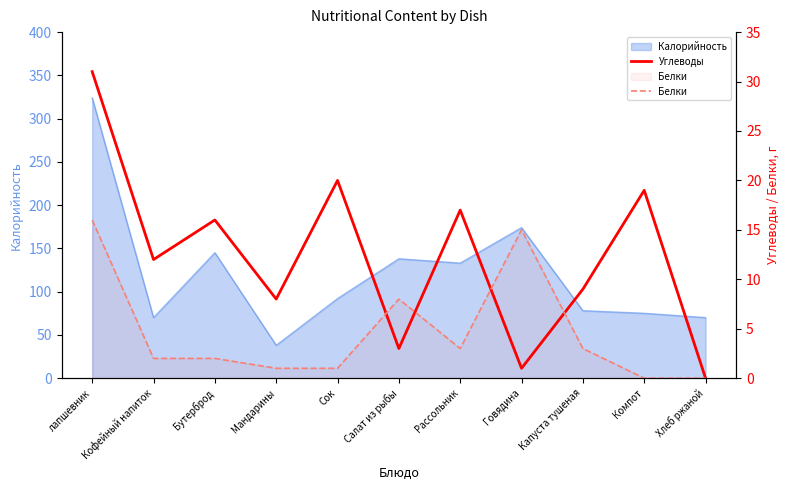

Reading left to right, extract all data points from this chart.

Углеводы: лапшевник=31	Кофейный напиток=12	Бутерброд=16	Мандарины=8	Сок=20	Салат из рыбы=3	Рассольник=17	Говядина=1	Капуста тушеная=9	Компот=19	Хлеб ржаной=0
Белки: лапшевник=16	Кофейный напиток=2	Бутерброд=2	Мандарины=1	Сок=1	Салат из рыбы=8	Рассольник=3	Говядина=15	Капуста тушеная=3	Компот=0	Хлеб ржаной=0